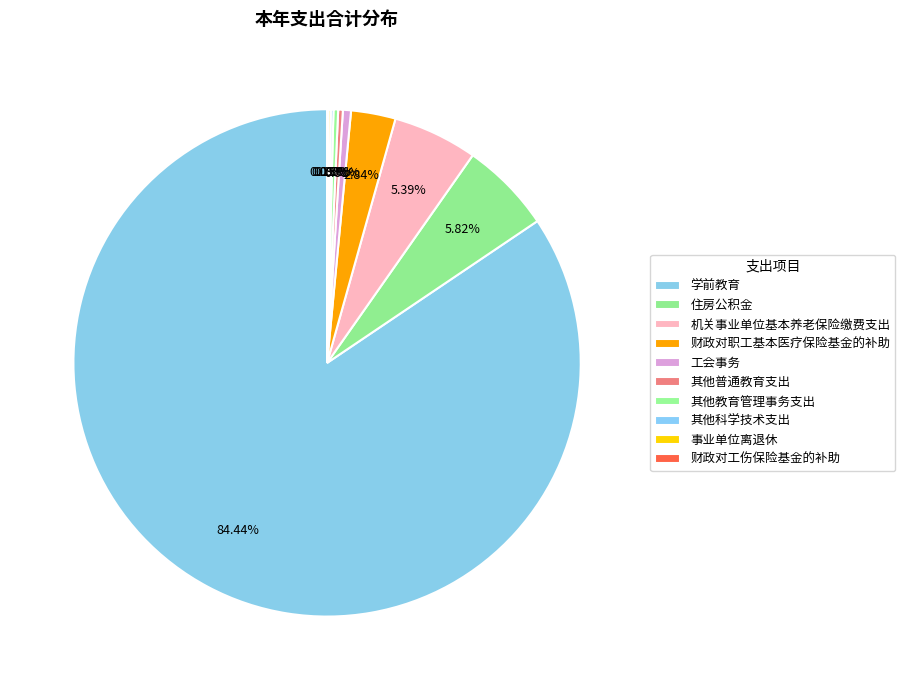

The 其他普通教育支出 slice represents 0% of the pie. True or false?

True